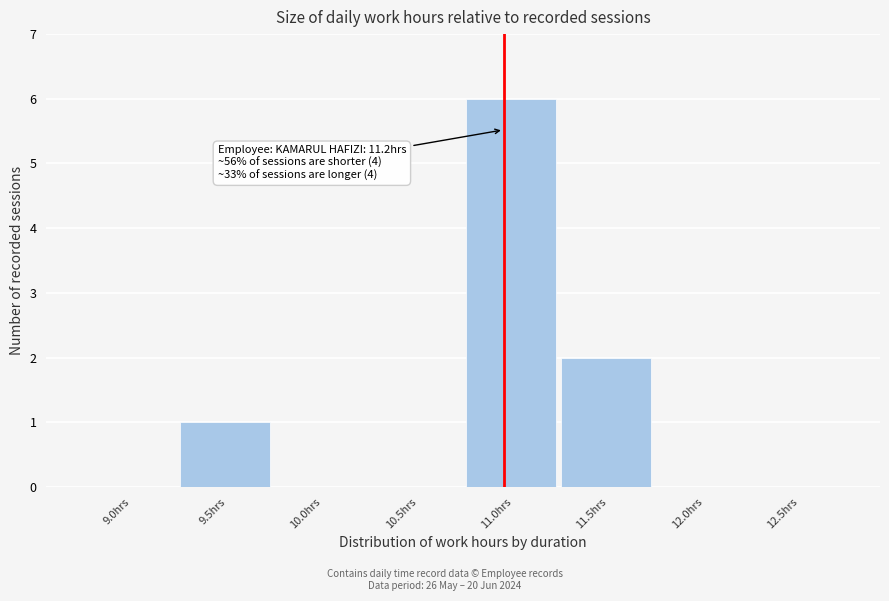

Reading left to right, what are all the values shown in this chart?

9.0hrs=0	9.5hrs=1	10.0hrs=0	10.5hrs=0	11.0hrs=6	11.5hrs=2	12.0hrs=0	12.5hrs=0